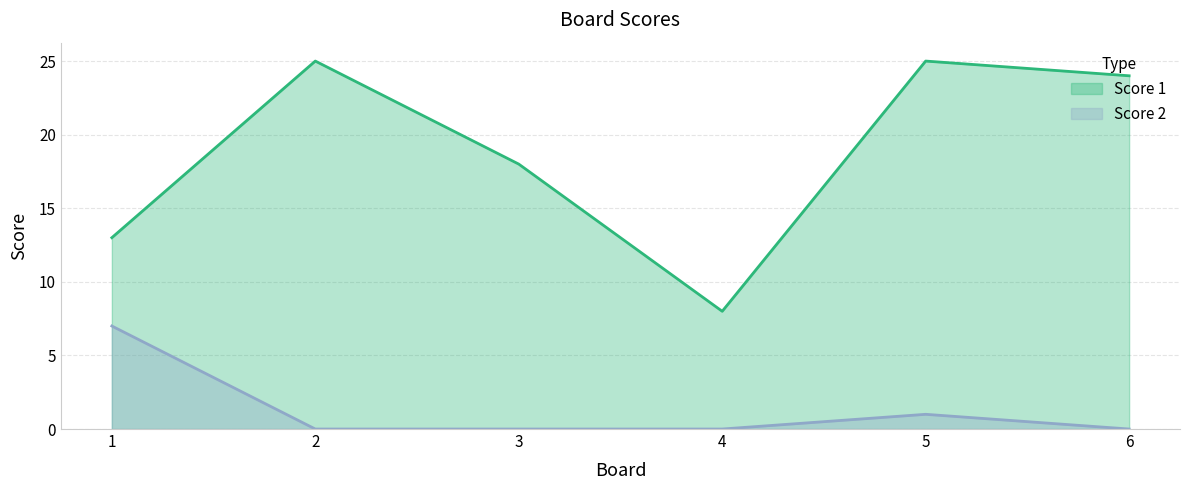

List the series in order of their peak value, highest first.

Score 1, Score 2